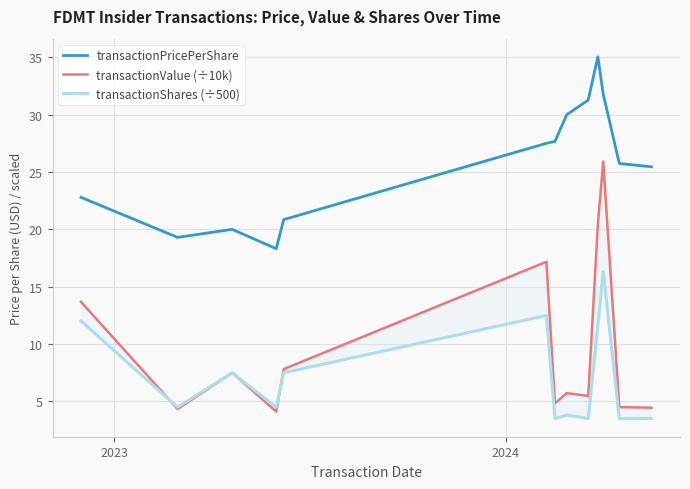

What is the lowest value of the transactionPricePerShare series?

18.3